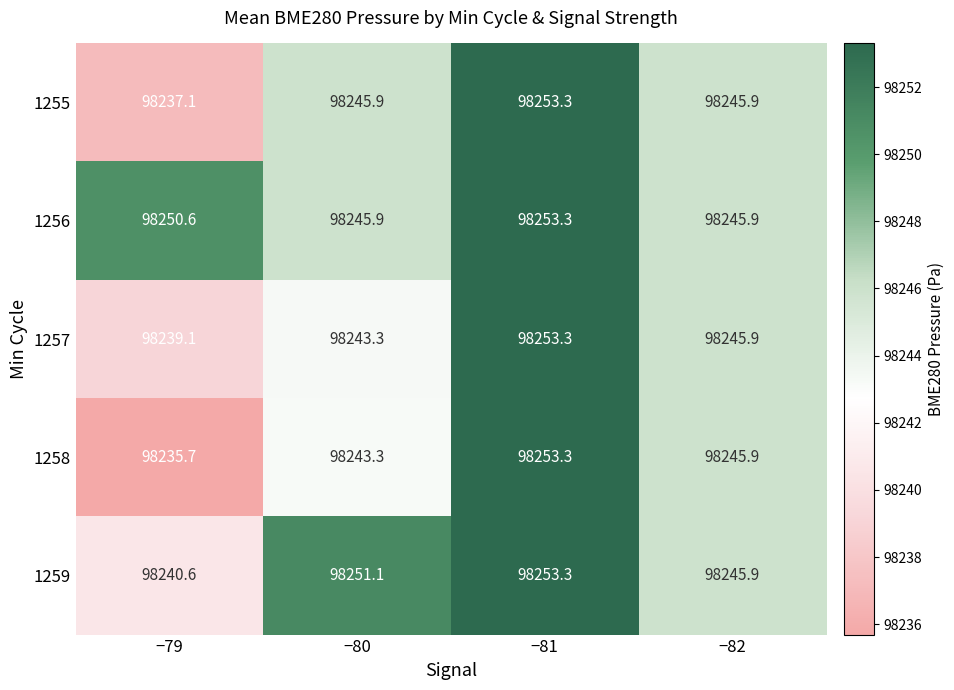

What is the difference between the 1258 values at −81 and −80?

10.0